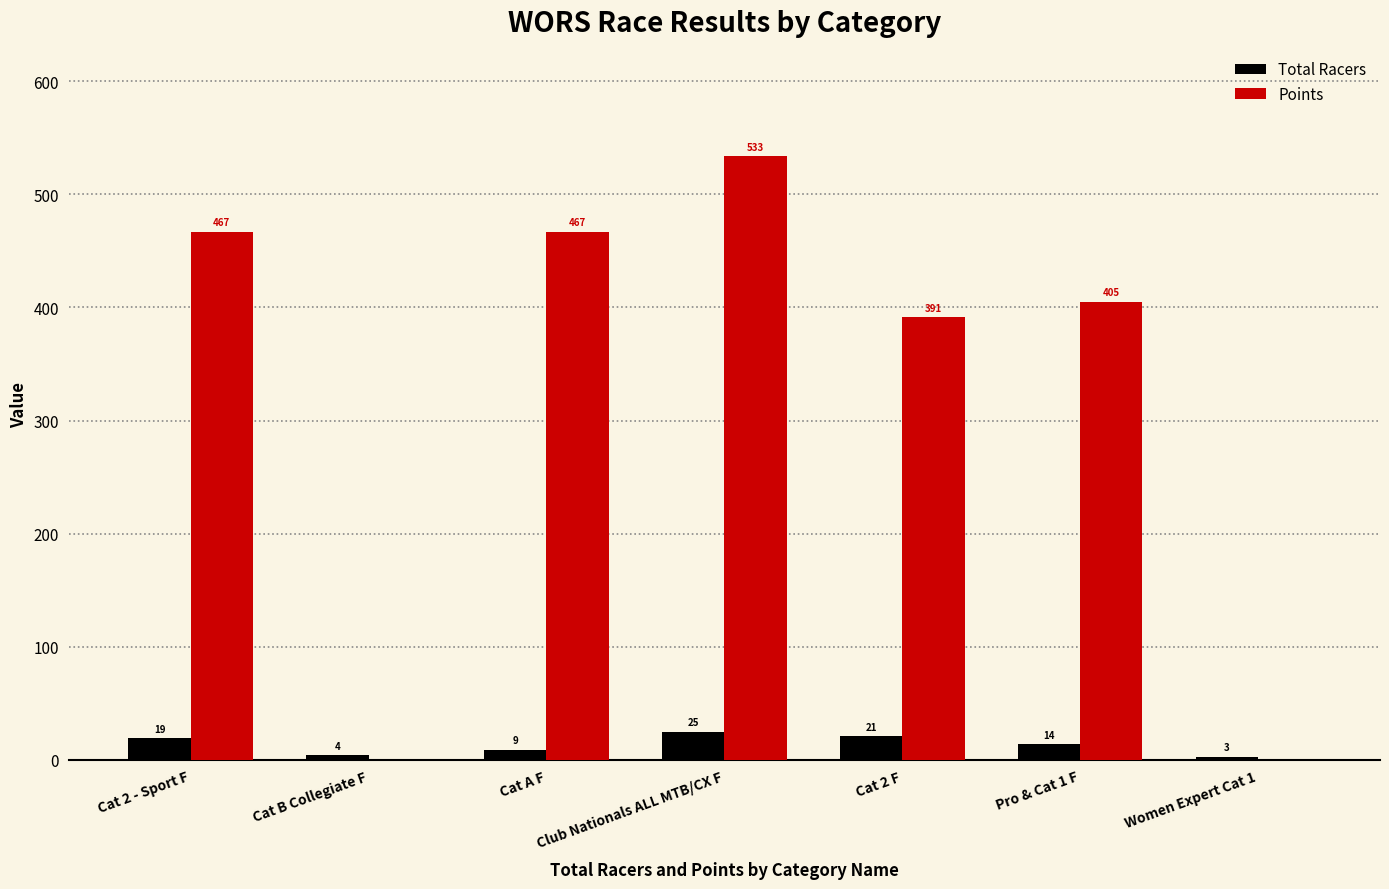

Between Cat 2 F and Pro & Cat 1 F, which series saw the biggest shift?

Points